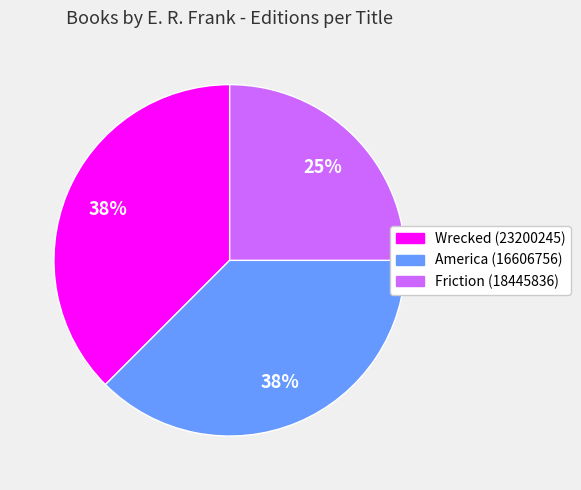

How many slices are in this pie chart?

3